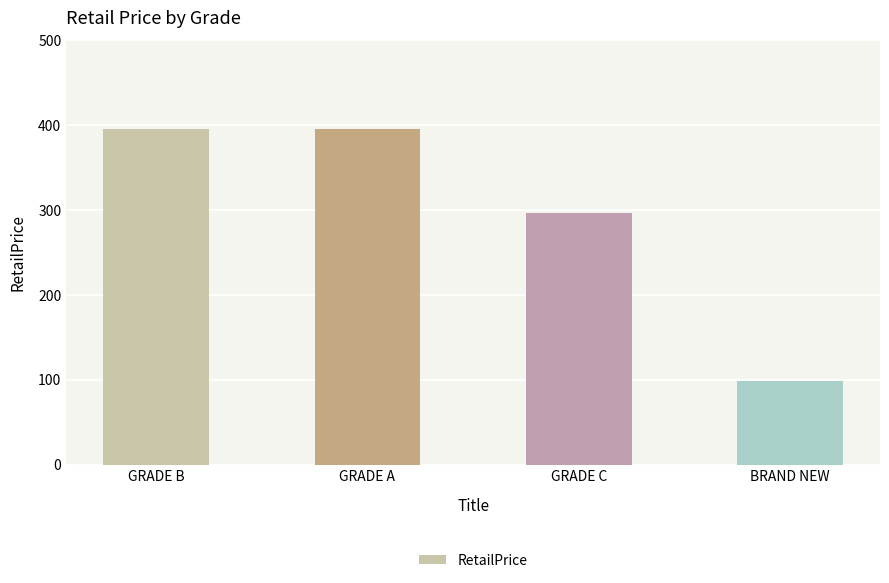

Reading left to right, extract all data points from this chart.

396	396	297	99